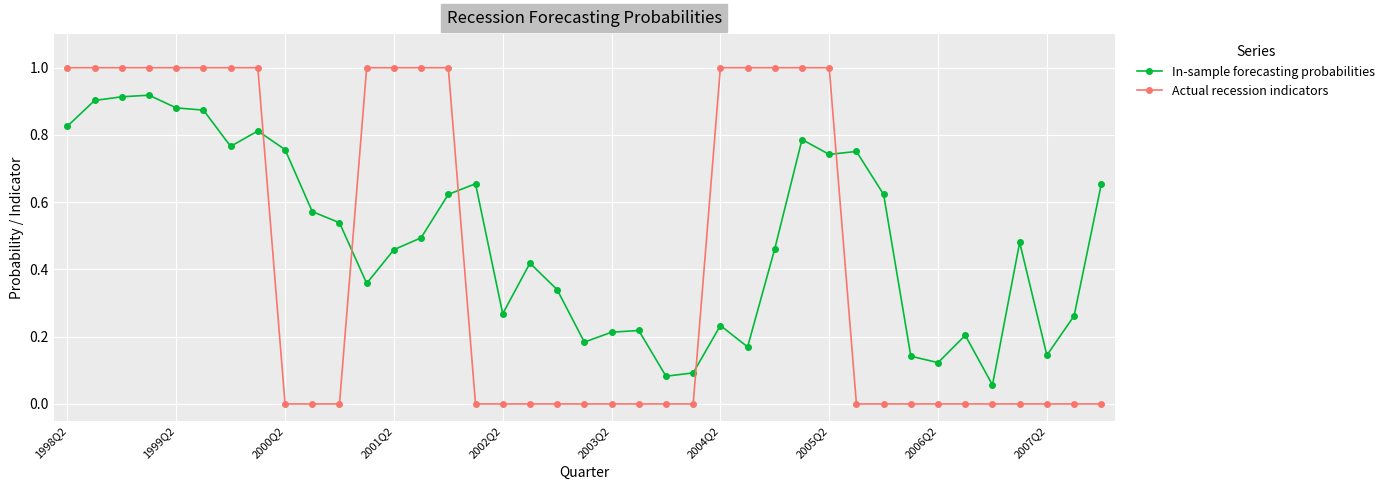

Which series has the largest range (max minus min)?

Actual recession indicators